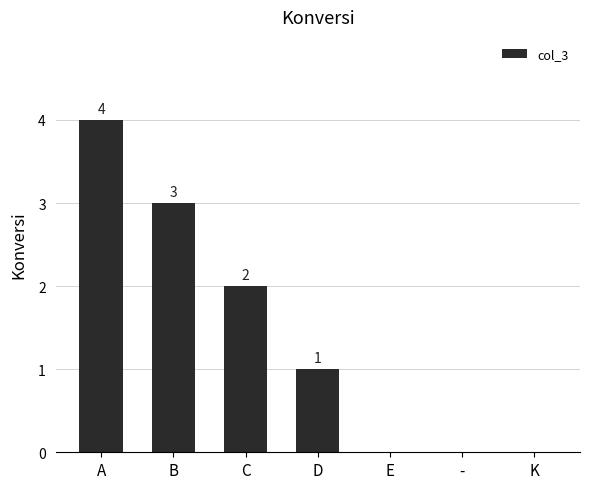

Count the values in the range 0 to 3.

6